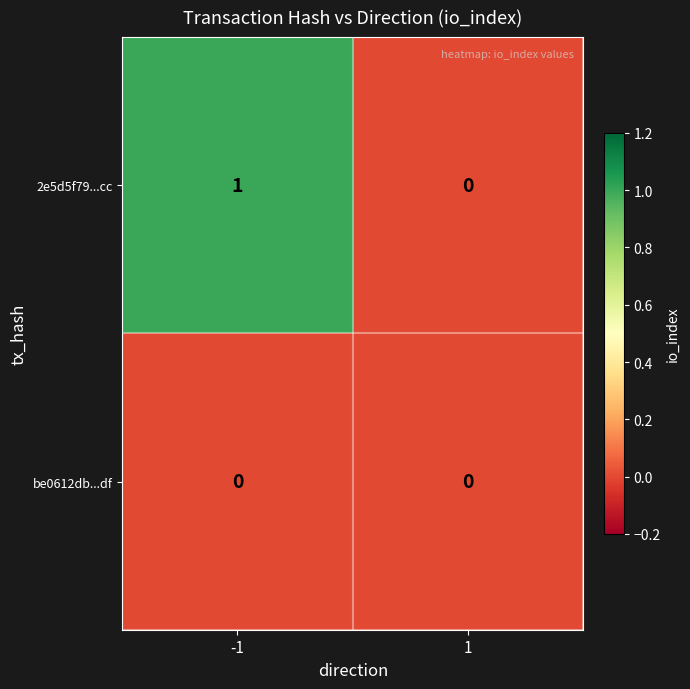

List the series in order of their overall mean, highest first.

2e5d5f79...cc, be0612db...df